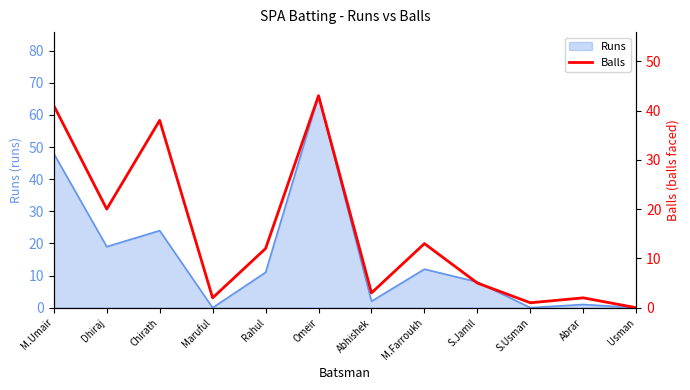

What is the label of the 8th point from the left?

M.Farroukh